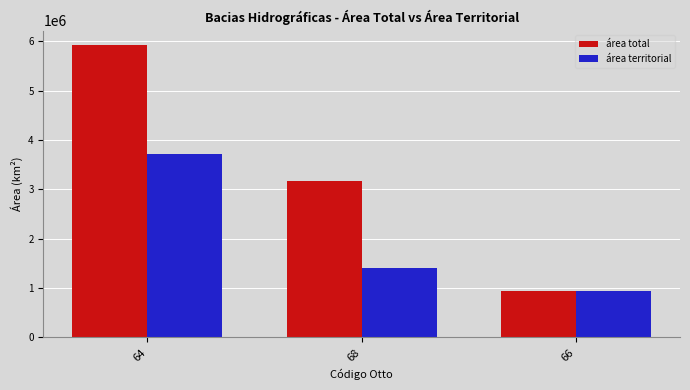

At how many categories does at least one series exceed 4550163?

1